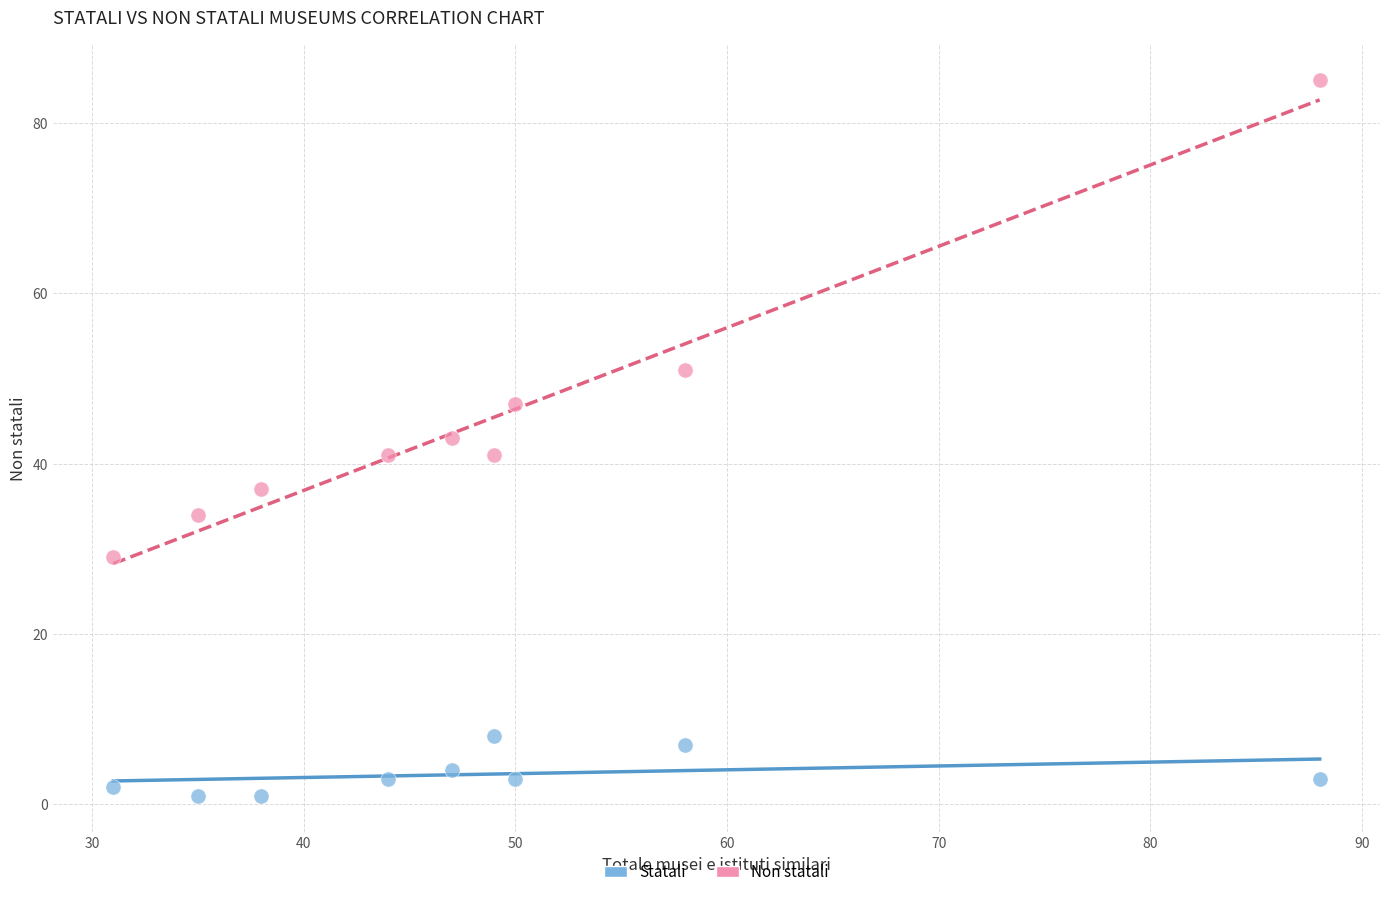

What are all the series names shown in the legend?

Statali, Non statali